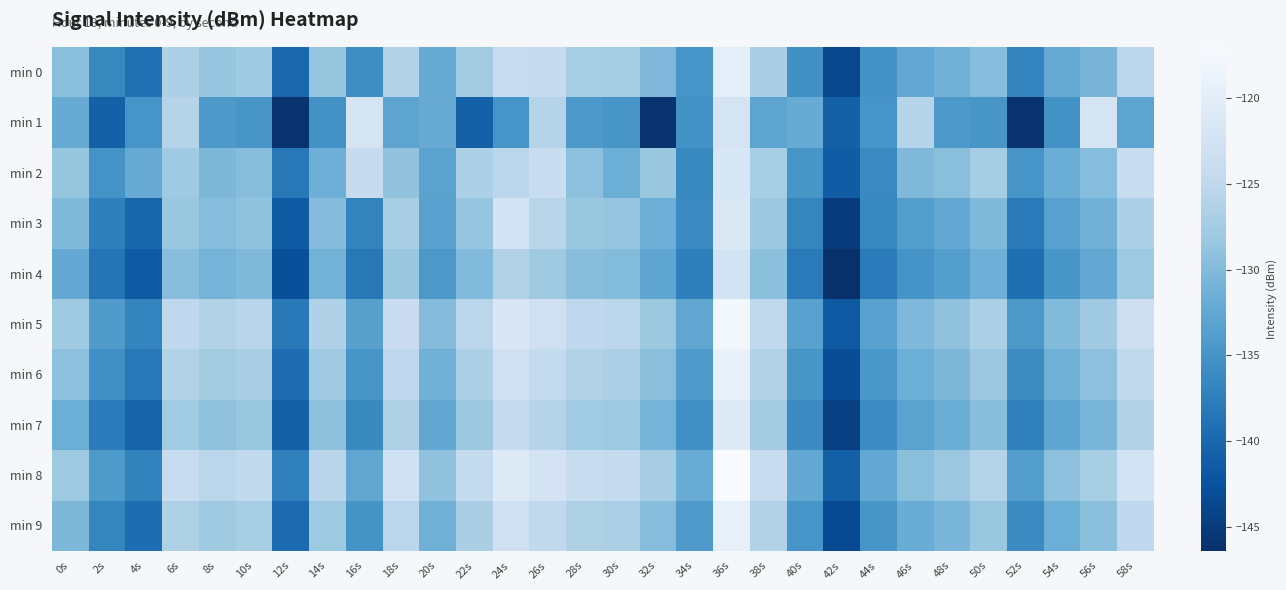

At 54s, list the series in order from smallest to largest.

min 1, min 4, min 3, min 7, min 0, min 2, min 9, min 6, min 5, min 8